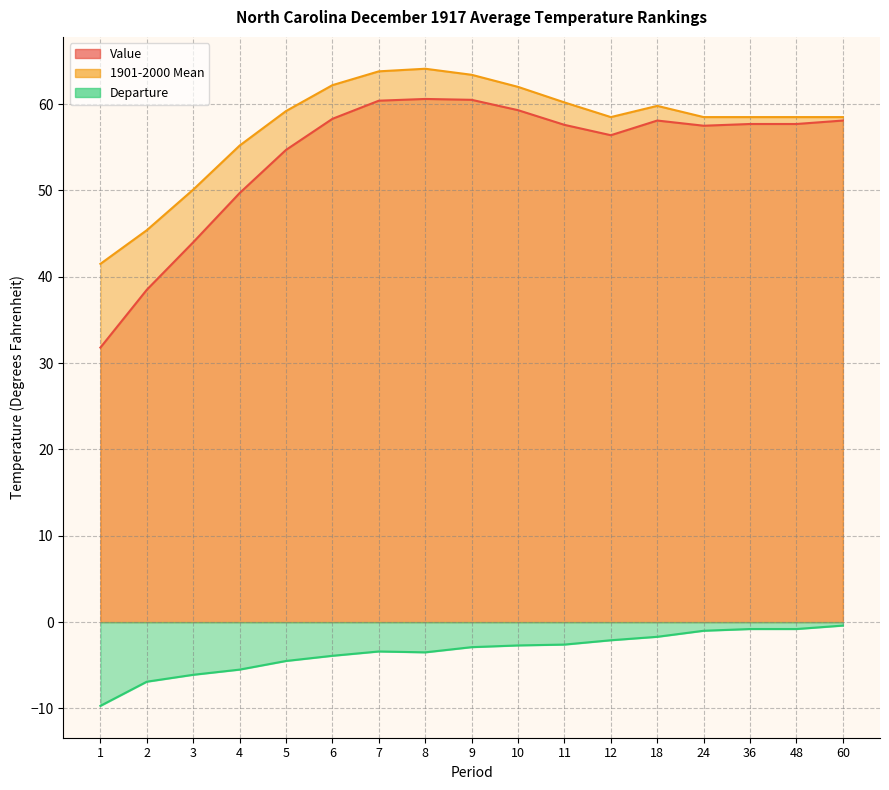

What is the average value of the Departure series?

-3.4